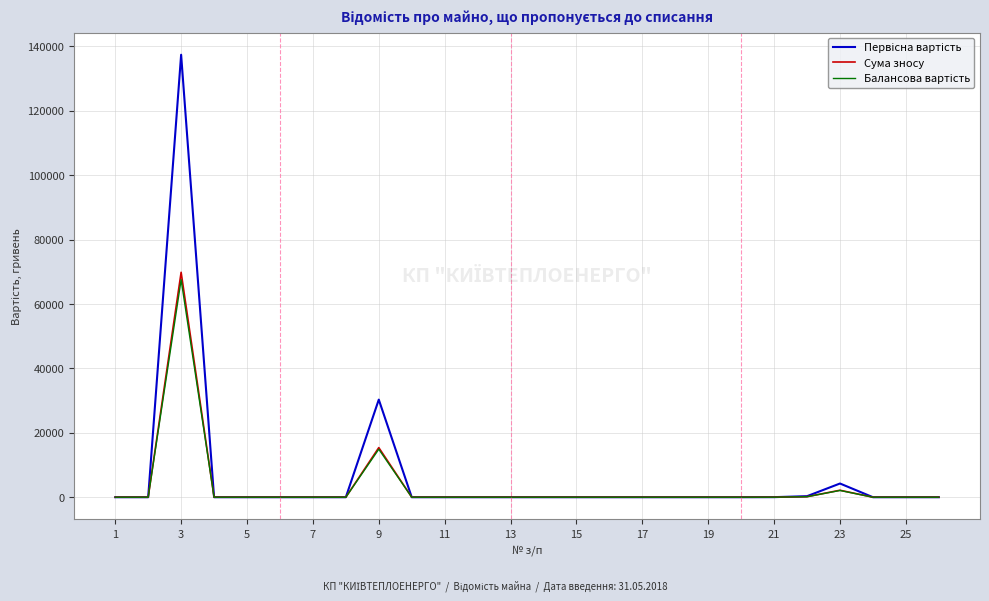

Which series has the largest total across all categories?

Первісна вартість